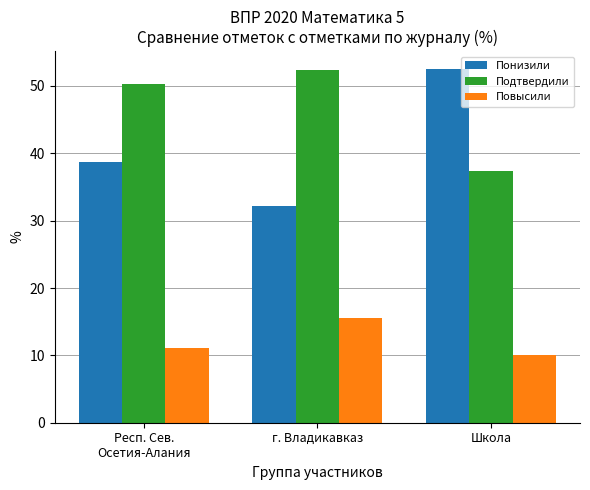

Is the value of Повысили at Респ. Сев.
Осетия-Алания greater than the value of Понизили at Школа?

No